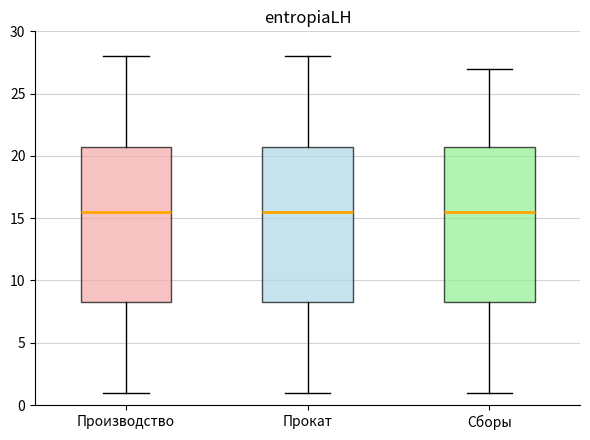

Where is the lower edge of the box for Прокат on the y-axis? The values are not printed on the chart, so give them approximately, as read against the axis.

8.5